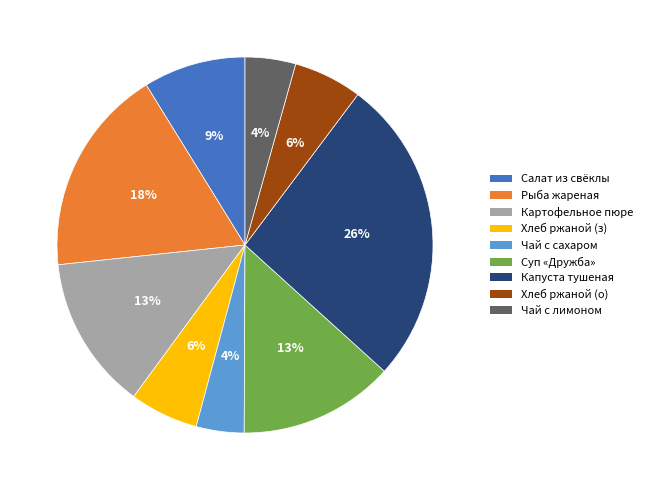

Between Чай с лимоном and Хлеб ржаной (з), which is larger?

Хлеб ржаной (з)